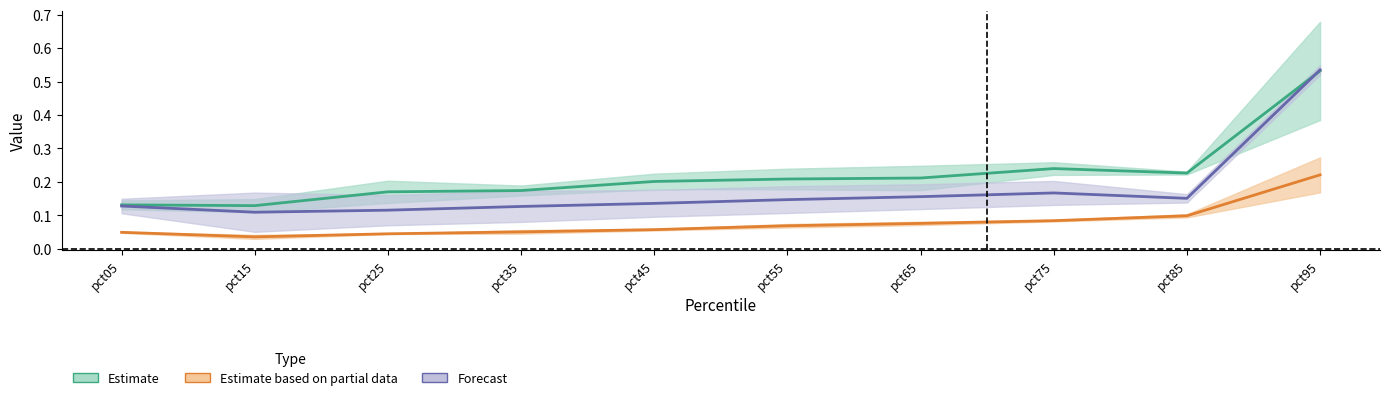

Rank the series by their average value, from lowest to highest.

Estimate based on partial data, Forecast, Estimate